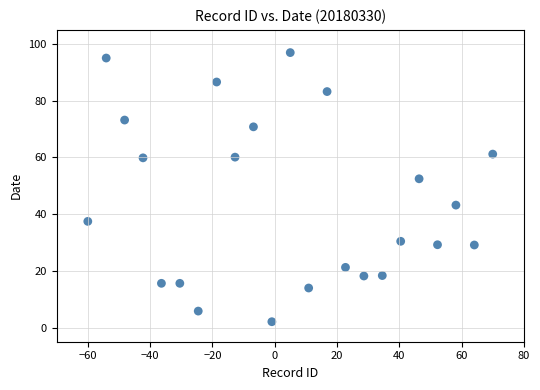

What Y value in the scatter plot is closest to 49?

52.5